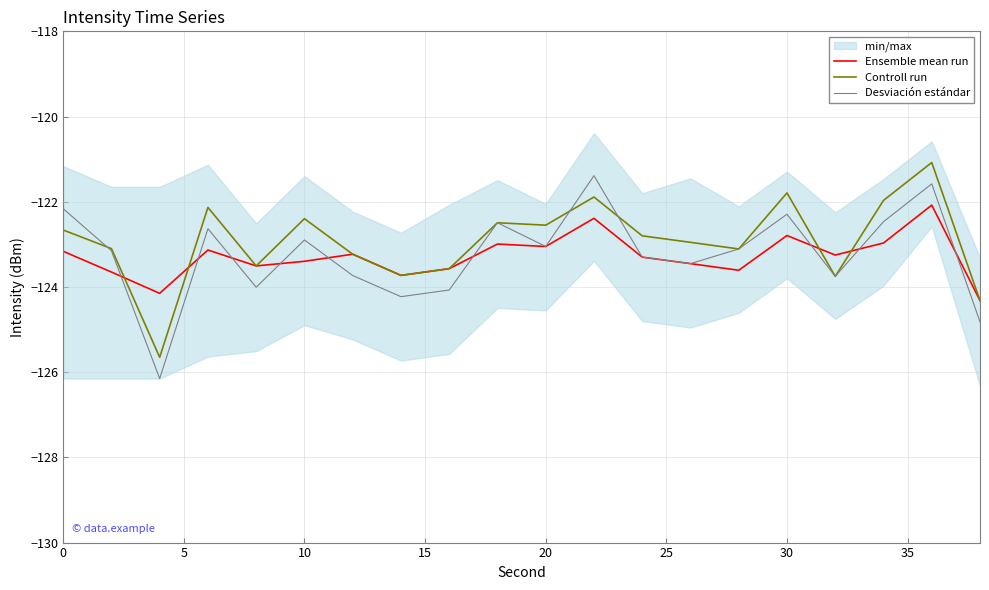

Reading left to right, what are all the values shown in this chart?

Ensemble mean run: -123.2	-123.6	-124.1	-123.1	-123.5	-123.4	-123.2	-123.7	-123.6	-123.0	-123.0	-122.4	-123.3	-123.5	-123.6	-122.8	-123.3	-123.0	-122.1	-124.3
Controll run: -122.7	-123.1	-125.6	-122.1	-123.5	-122.4	-123.2	-123.7	-123.6	-122.5	-122.5	-121.9	-122.8	-123.0	-123.1	-121.8	-123.8	-122.0	-121.1	-124.3
Desviación estándar: -122.2	-123.1	-126.1	-122.6	-124.0	-122.9	-123.7	-124.2	-124.1	-122.5	-123.0	-121.4	-123.3	-123.5	-123.1	-122.3	-123.8	-122.5	-121.6	-124.8